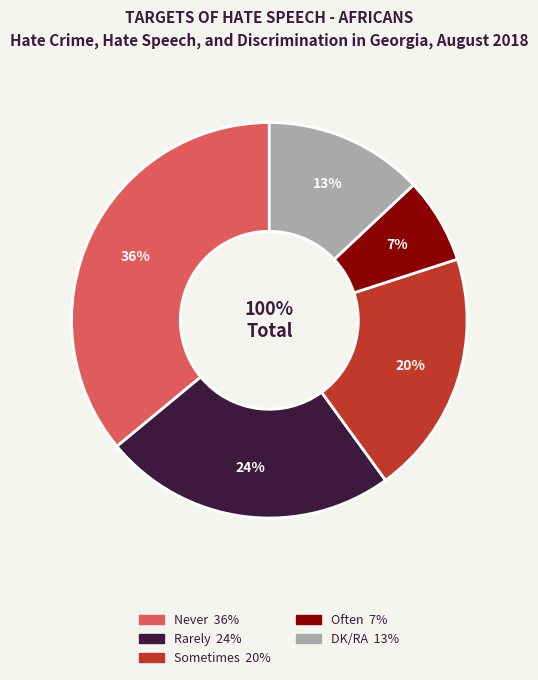

To the nearest percent, what is the combined percentage of Often and Sometimes?

27%